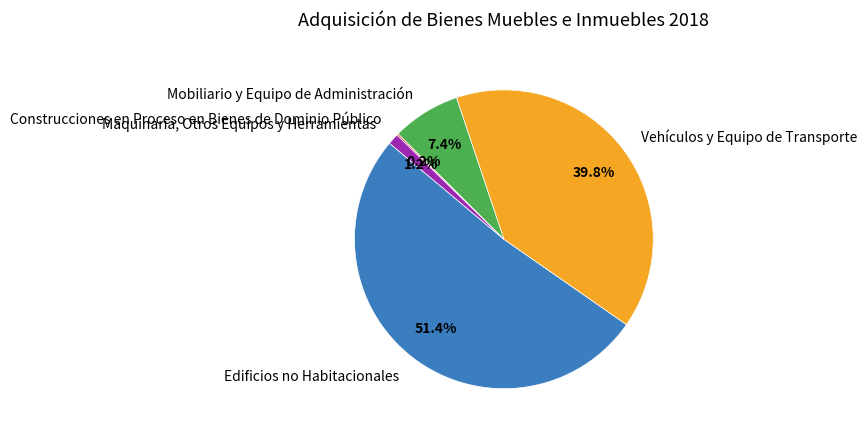

True or false: Mobiliario y Equipo de Administración accounts for 1% of the total.

False